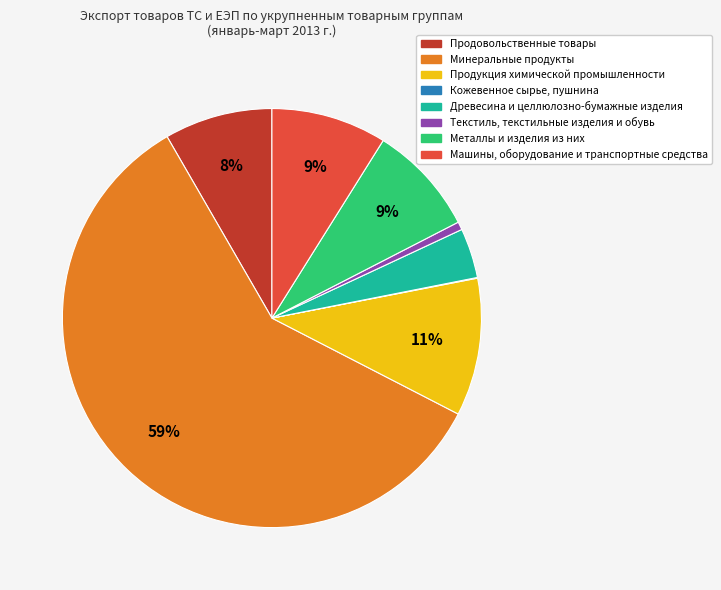

To the nearest percent, what is the difference between the Продукция химической промышленности and Древесина и целлюлозно-бумажные изделия slice percentages?

7%